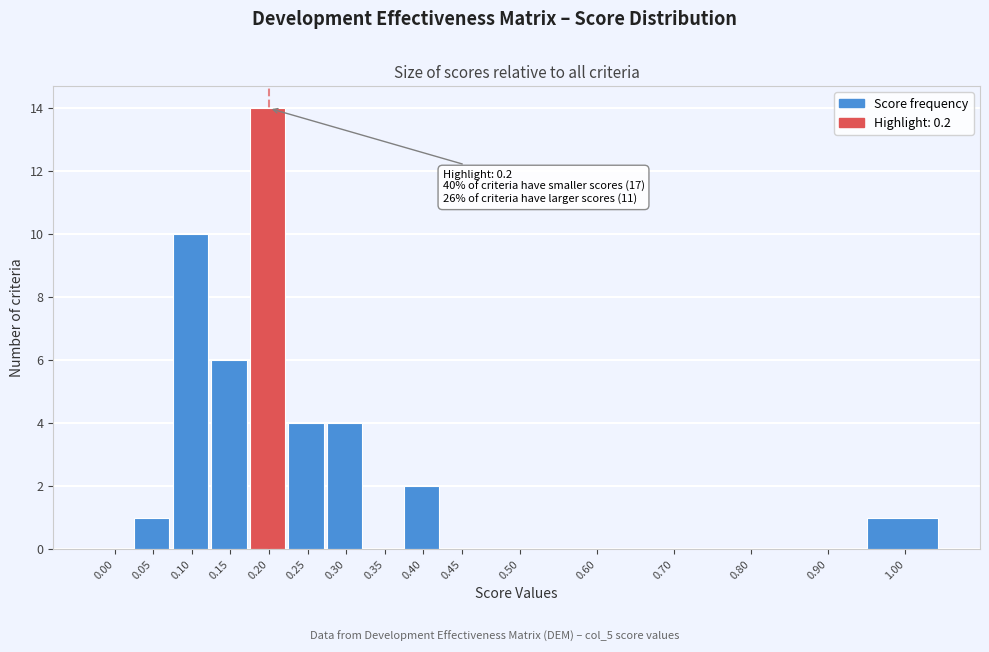

Reading left to right, what are all the values shown in this chart?

0.00=0	0.05=1	0.10=10	0.15=6	0.20=14	0.25=4	0.30=4	0.35=0	0.40=2	0.45=0	0.50=0	0.60=0	0.70=0	0.80=0	0.90=0	1.00=1